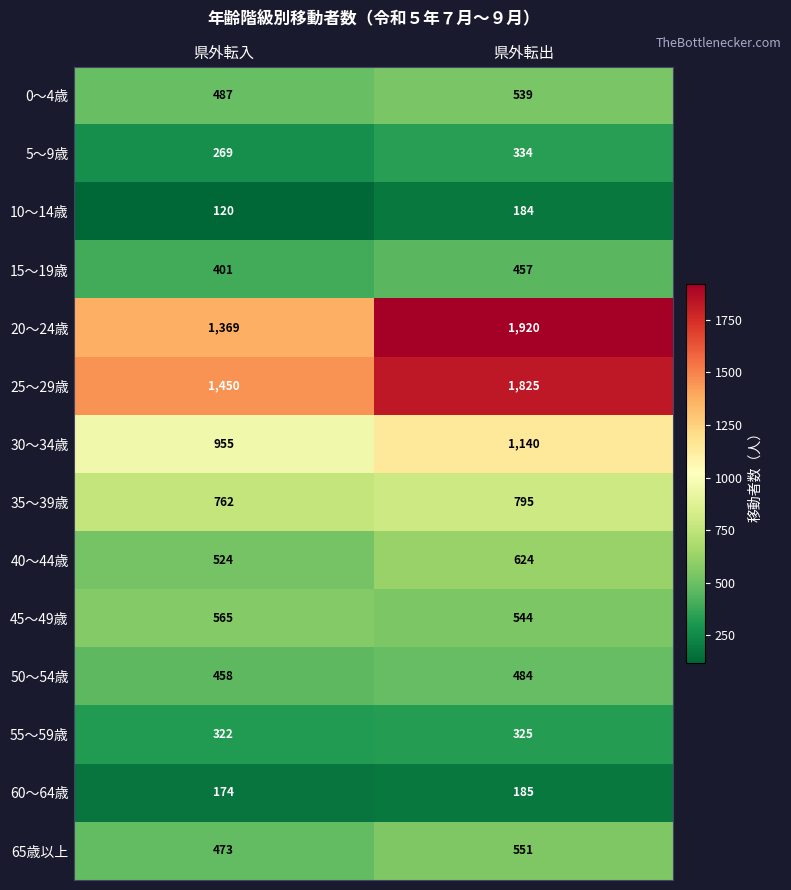

What is the sum of all 10～14歳 values?

304